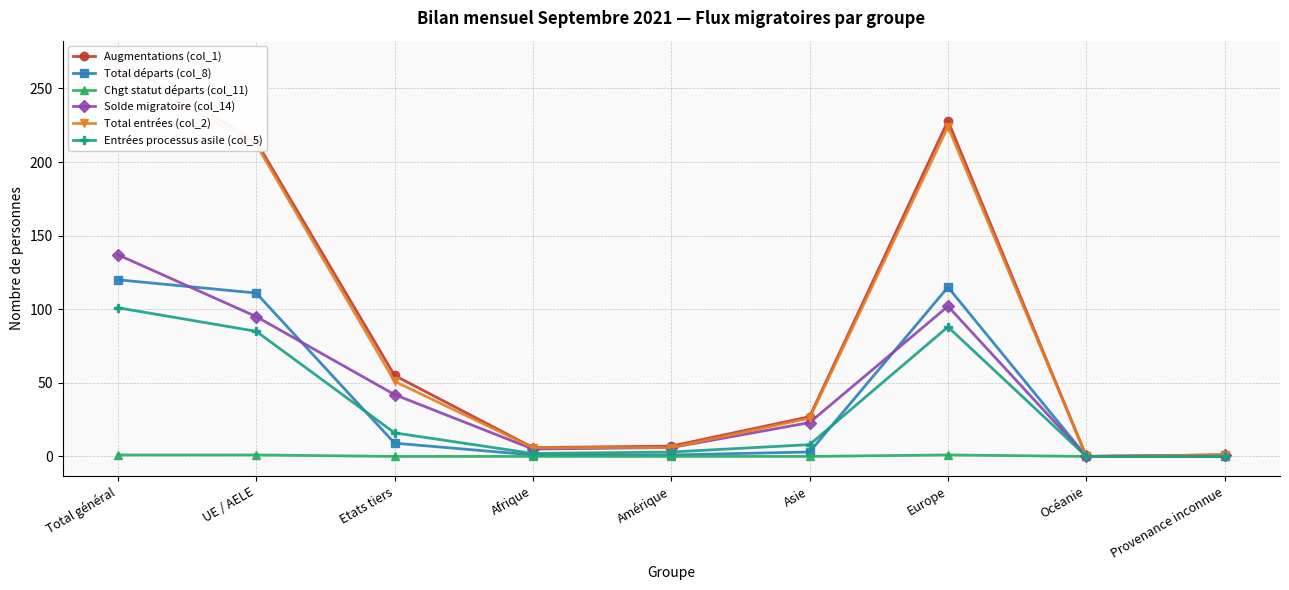

What is the sum of the Total départs (col_8) values at UE / AELE and Europe?

226